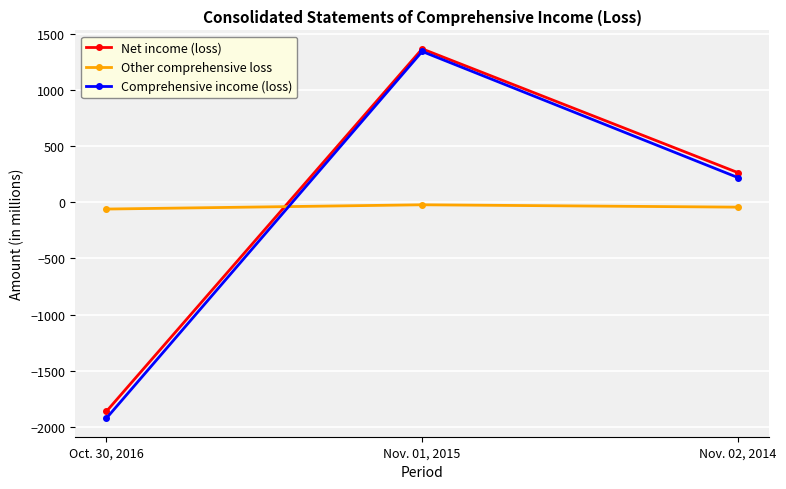

Between Nov. 01, 2015 and Nov. 02, 2014, which series saw the biggest shift?

Comprehensive income (loss)